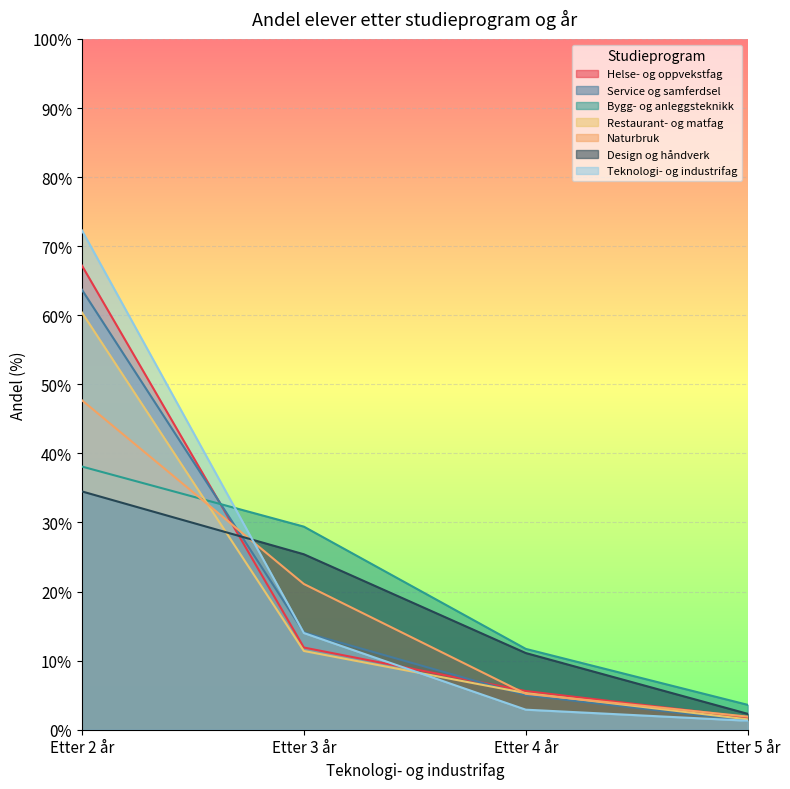

How many lines are shown in the chart?

7